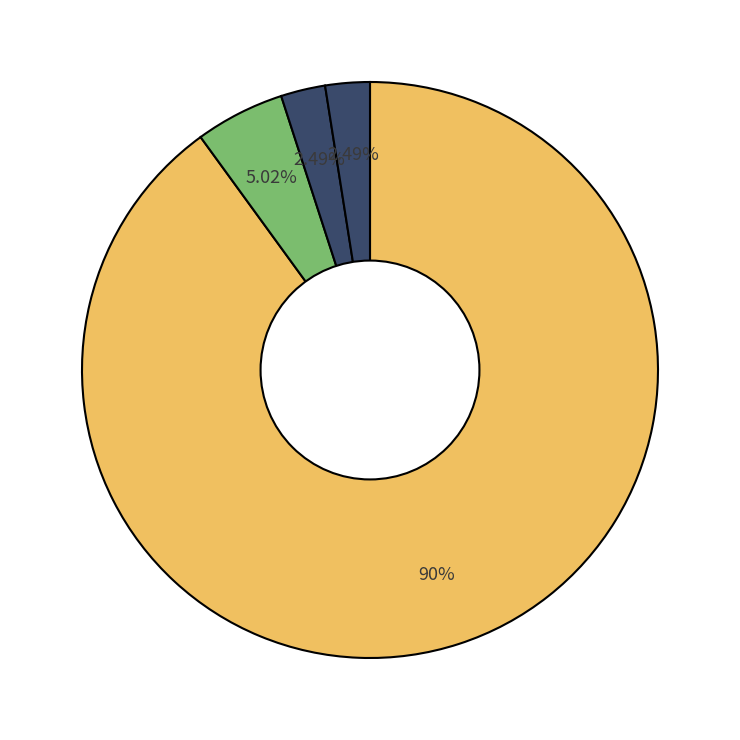

How many slices are in this pie chart?

4